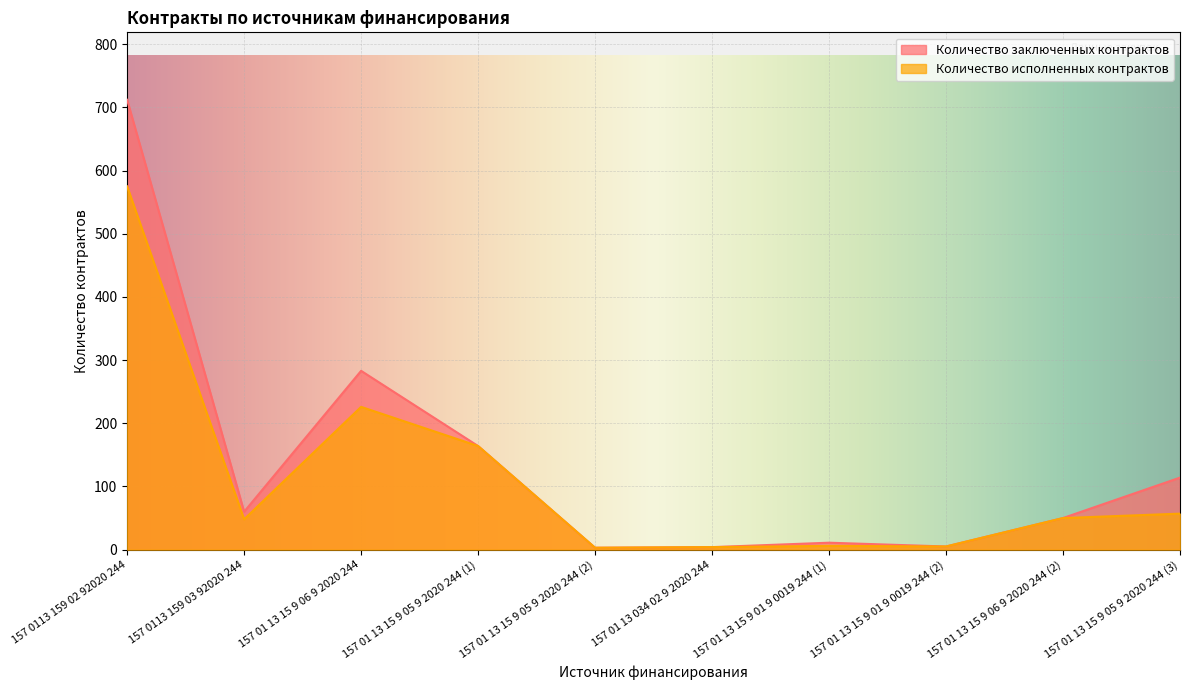

Is it true that Количество заключенных контрактов equals 18 at 157 01 13 15 9 01 9 0019 244 (1)?

False